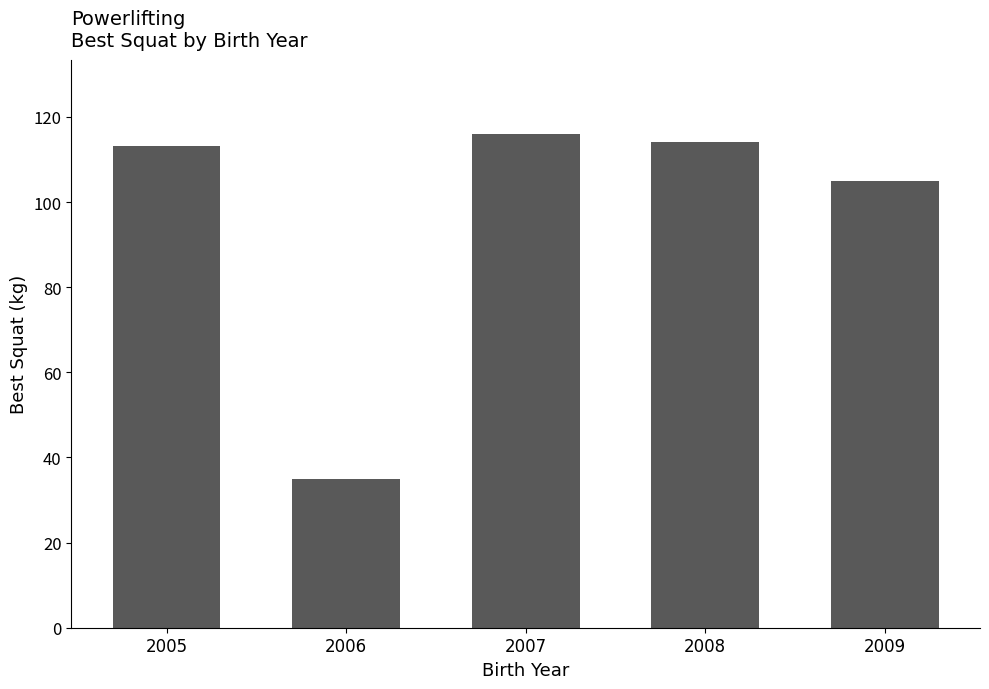

What is the change in value from 2006 to 2007?

+81.0